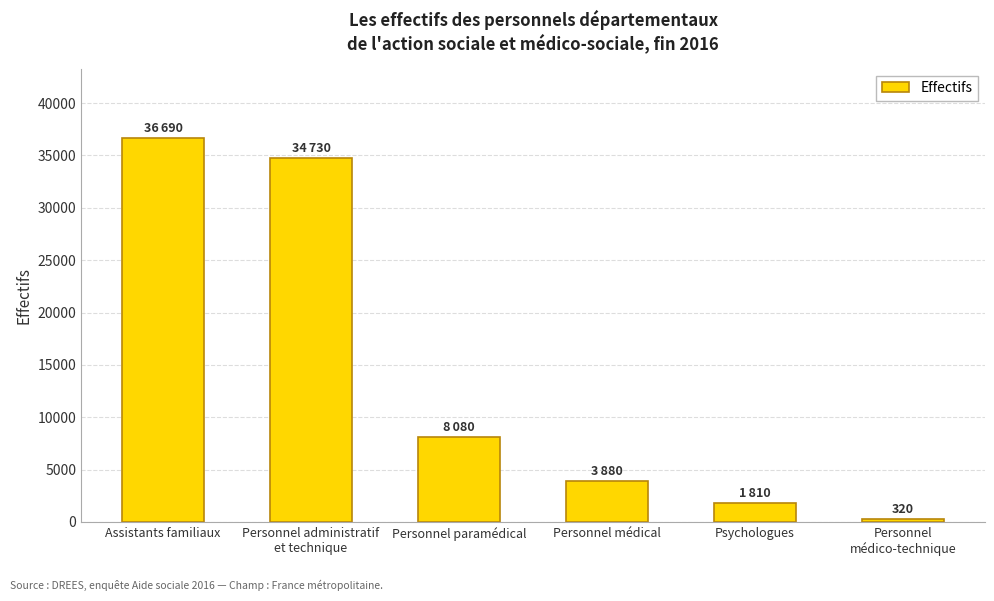

What is the label of the 4th bar from the left?

Personnel médical